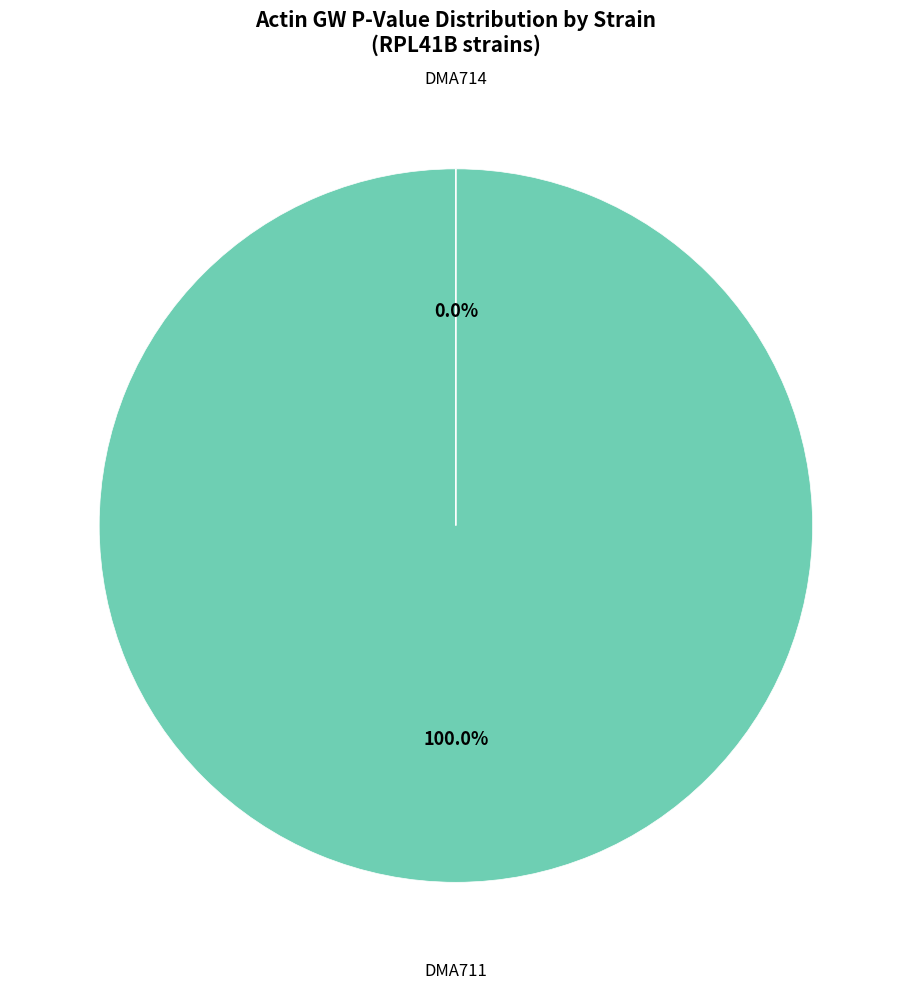

To the nearest percent, what portion does DMA711 represent?

100%